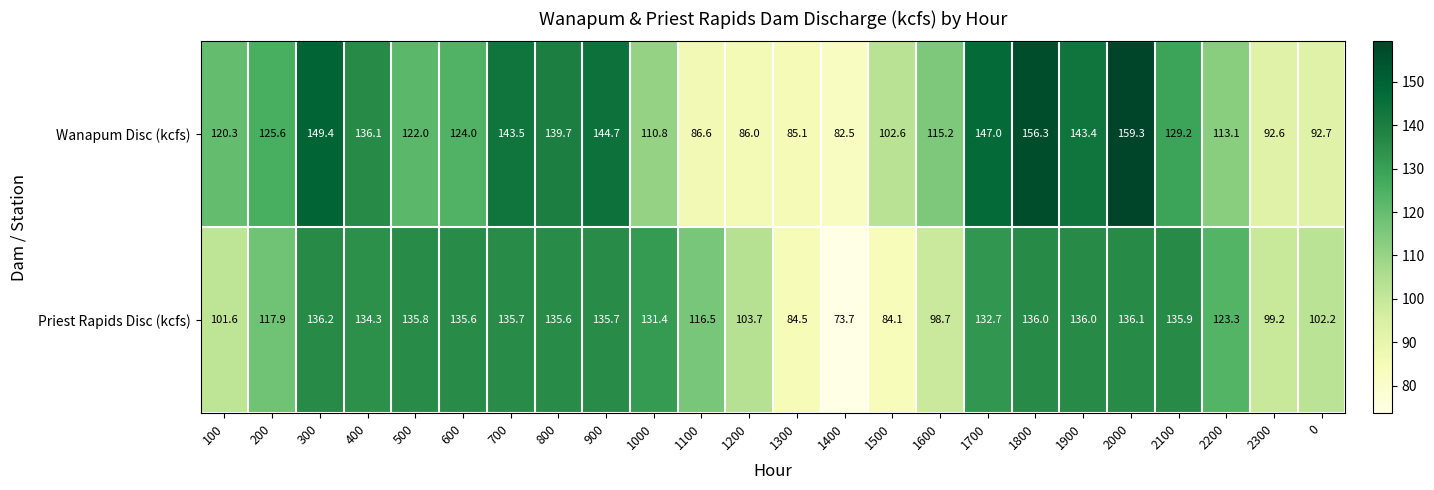

What is the difference between the highest and lowest values at 1700?

14.3